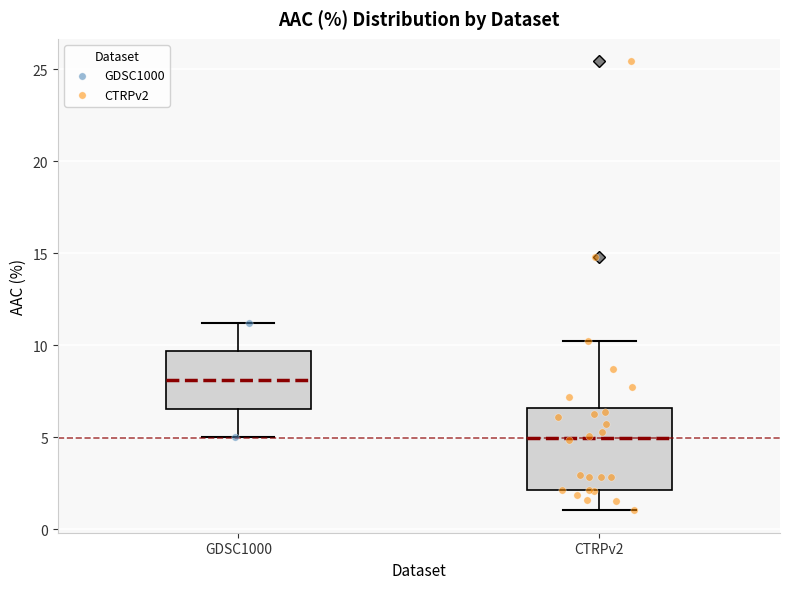

Comparing the boxes themselves (not the whiskers), which one is the tallest?

CTRPv2